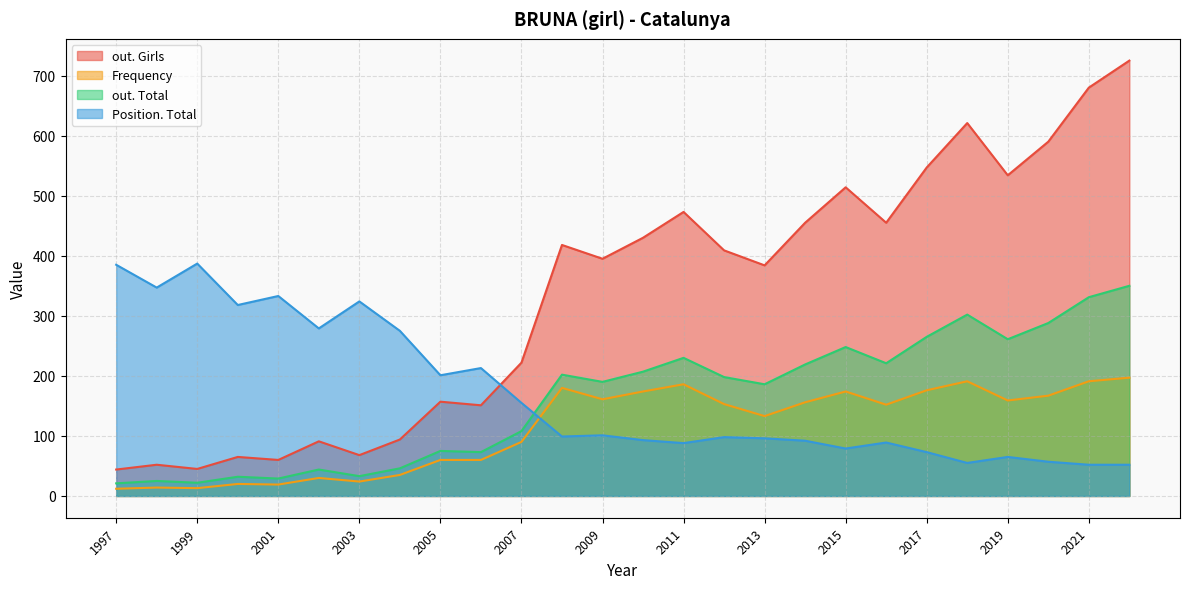

The Position. Total series shows 88 at 2011. True or false?

True